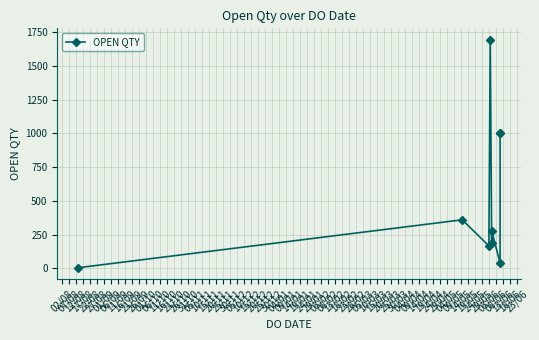

List the labels in order of value, largest first.

17/08, 06/09, 11/09, 07/08, 27/08, 22/08, 12/08, 01/09, 02/08